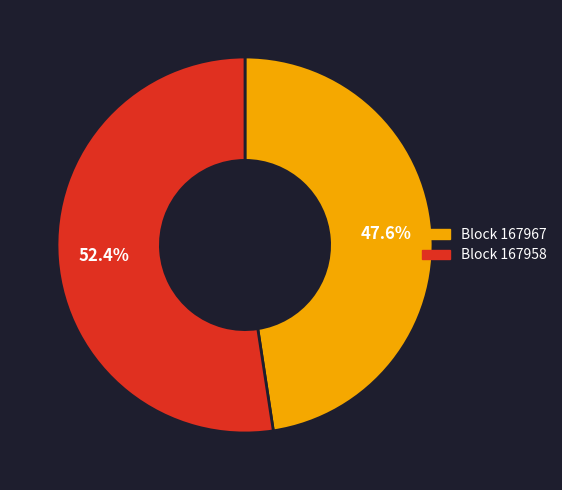

What percentage do Block 167967 and Block 167958 together represent?

100.0%